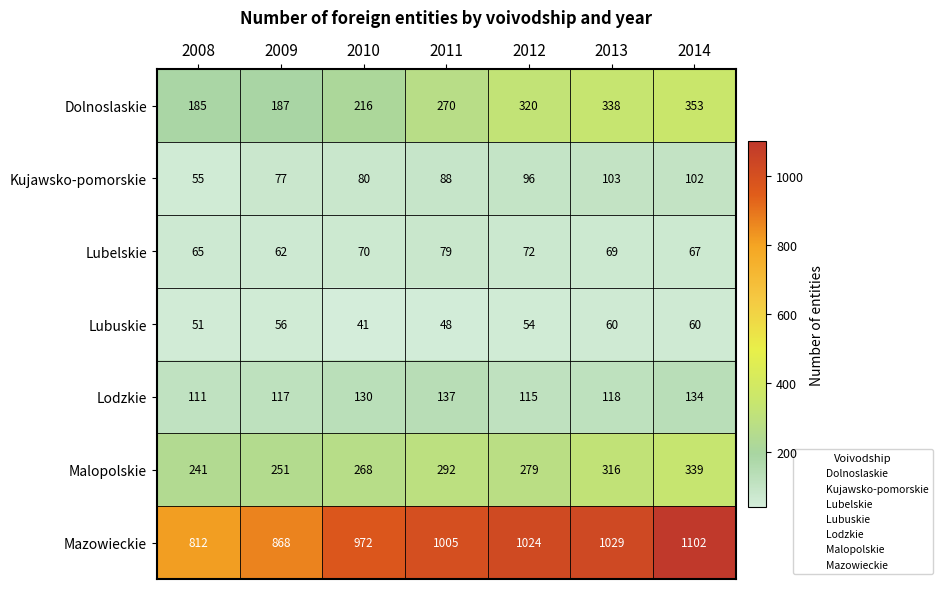

What is the greatest value displayed?

1102